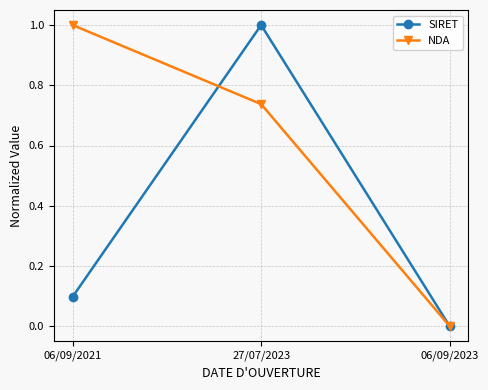

What is the highest value of the NDA series?

1.0